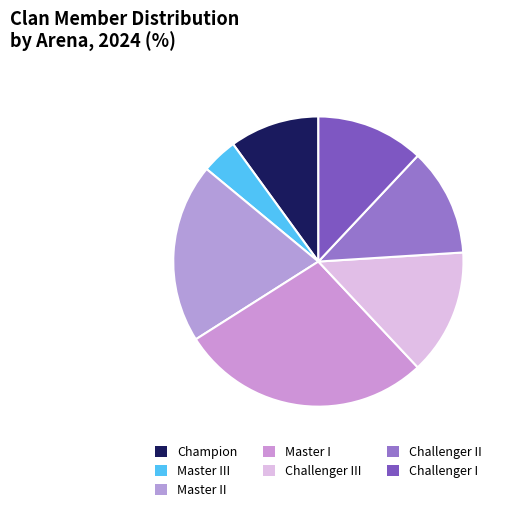

What is the change in value from Challenger III to Challenger I?

-1